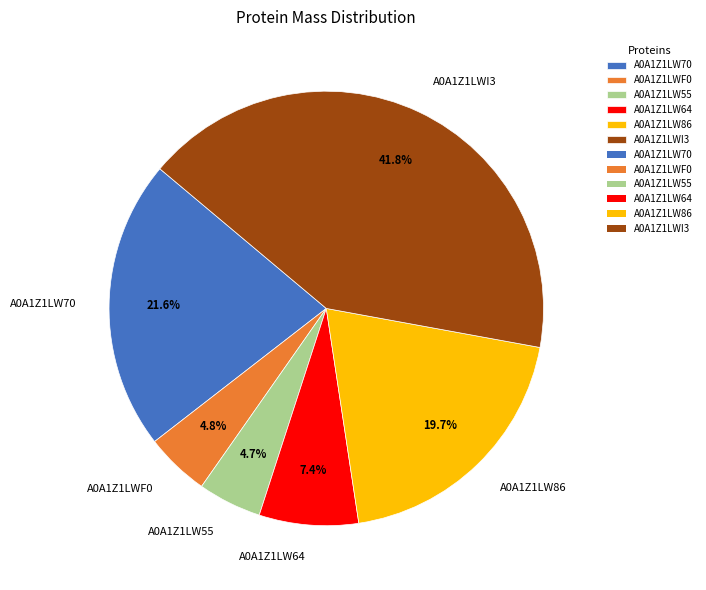

Which has a higher value, A0A1Z1LWF0 or A0A1Z1LW86?

A0A1Z1LW86